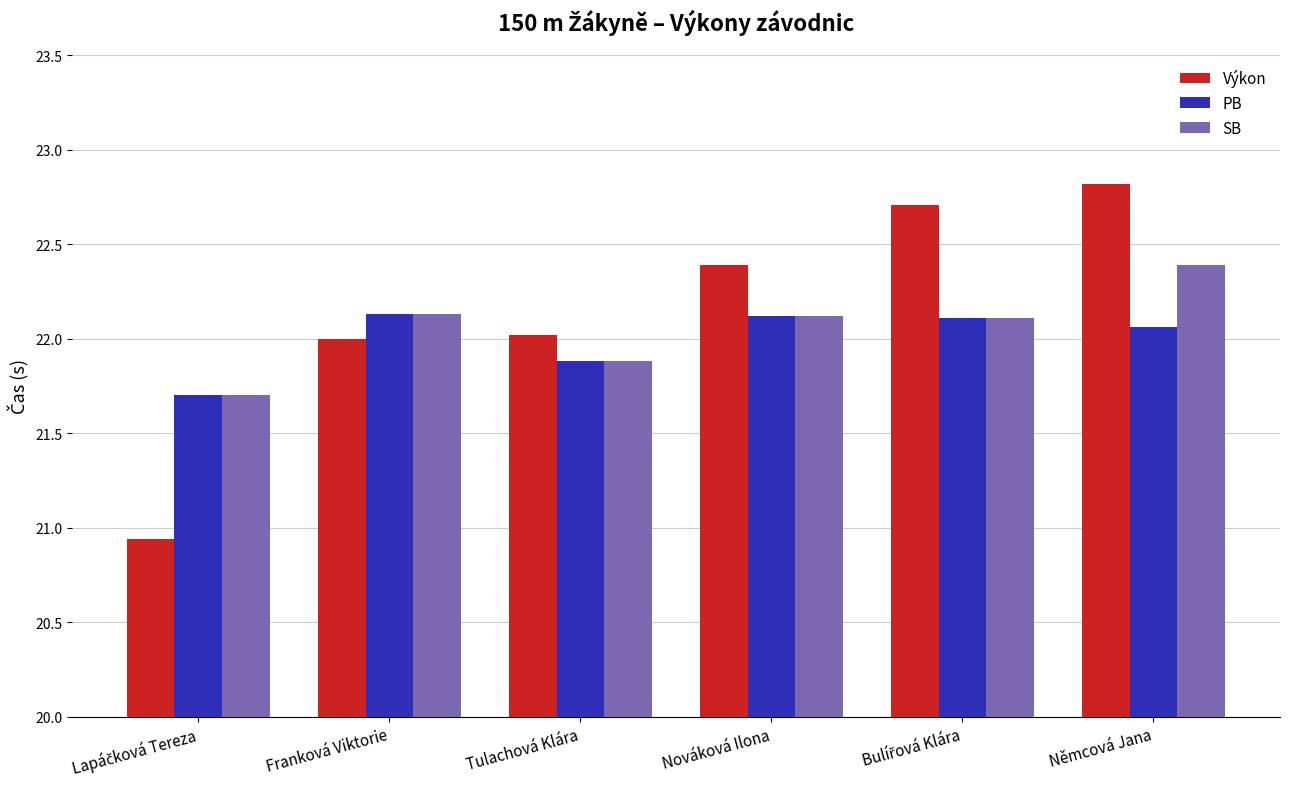

How many data points in SB are above 22?

4